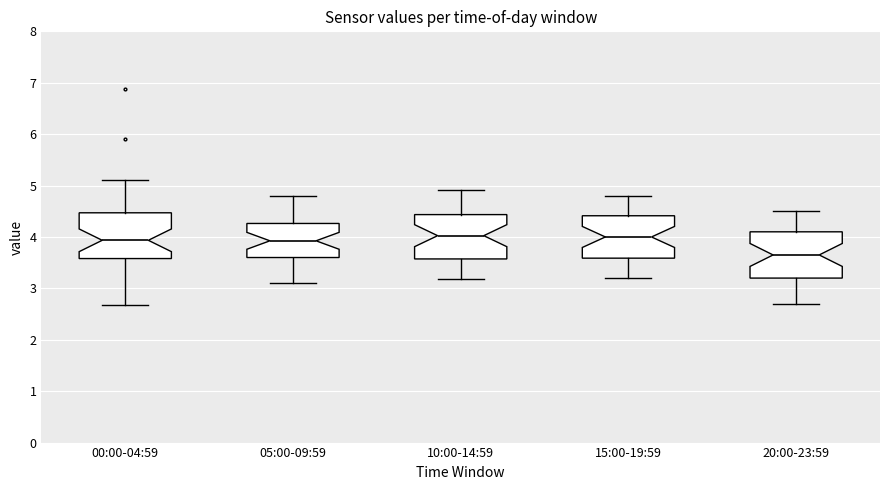

Reading left to right, transcribe this box plot: for each box, give where its median line is, the range the box spans, and where its two whiskers end, as read against the y-axis. The values are not printed on the chart, so give them approximately, as read against the axis.

00:00-04:59: median 3.9, box 3.6 to 4.5, whiskers 2.7 to 5.1
05:00-09:59: median 3.9, box 3.6 to 4.3, whiskers 3.1 to 4.8
10:00-14:59: median 4.0, box 3.6 to 4.4, whiskers 3.2 to 4.9
15:00-19:59: median 4.0, box 3.6 to 4.4, whiskers 3.2 to 4.8
20:00-23:59: median 3.7, box 3.2 to 4.1, whiskers 2.7 to 4.5